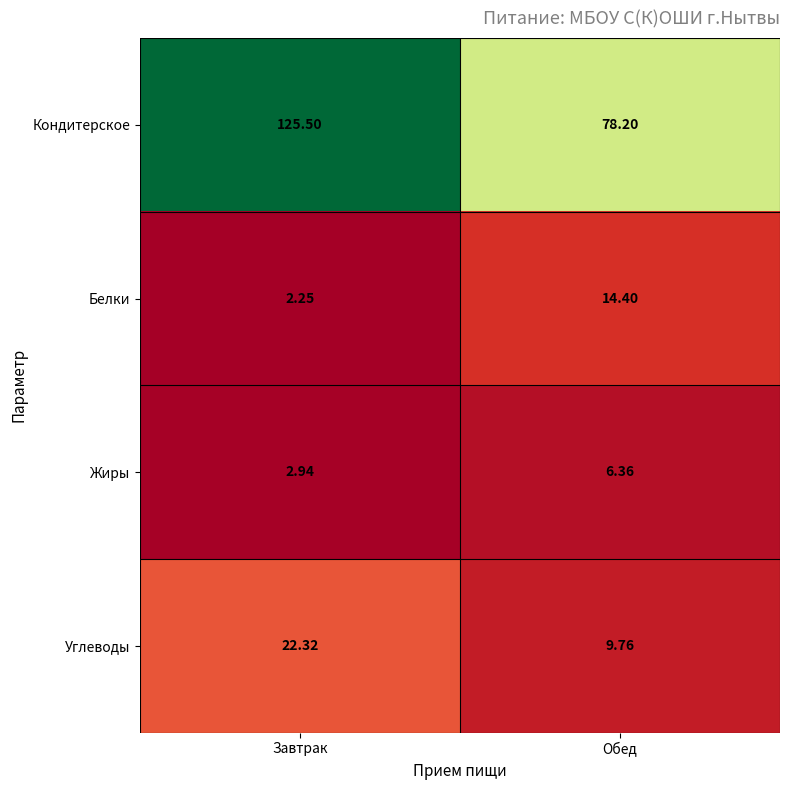

How many data points does each series have?

2